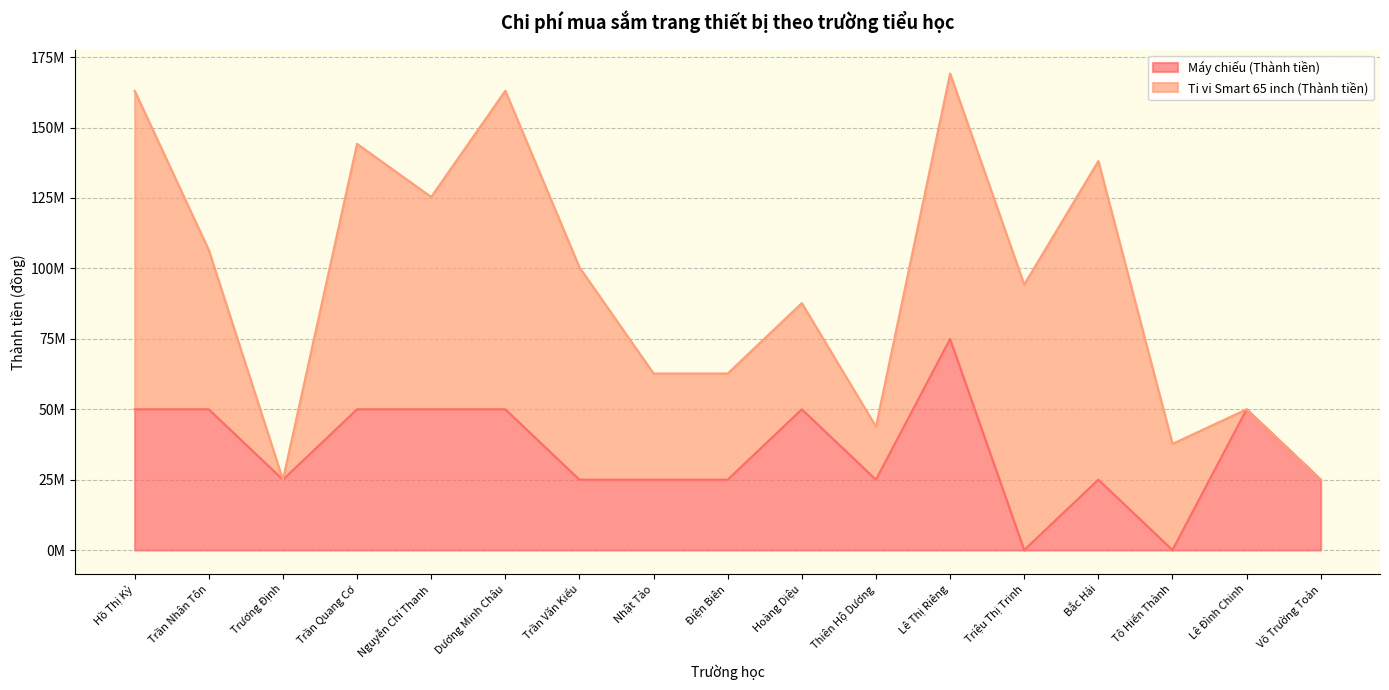

Does the chart display data point markers on the line(s)?

No